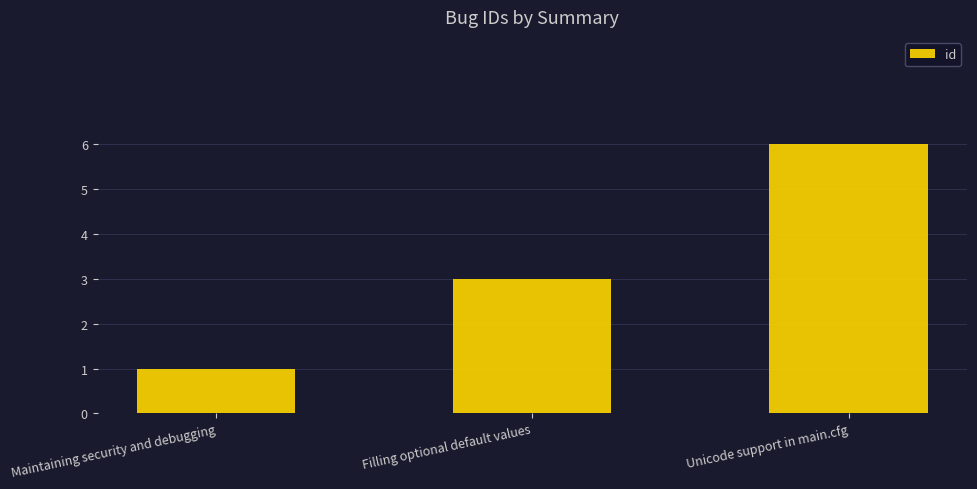

The chart shows a value of 2 at Maintaining security and debugging. True or false?

False